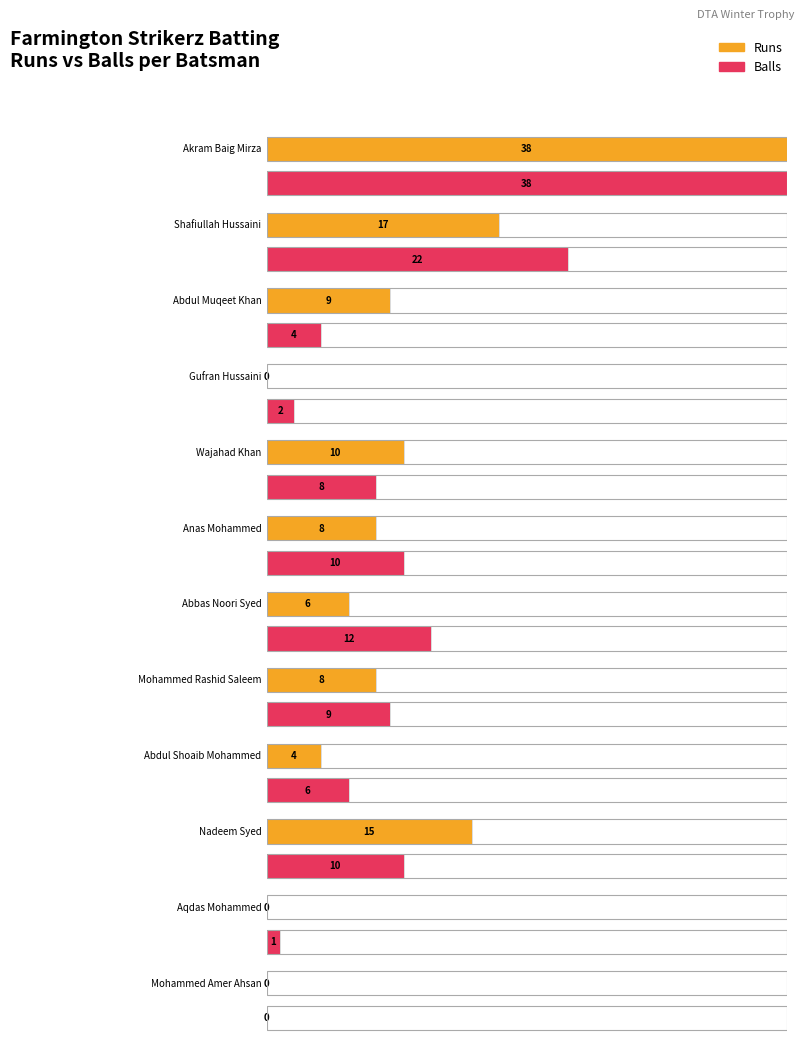

Where is Runs nearest to the value 19?

Shafiullah Hussaini